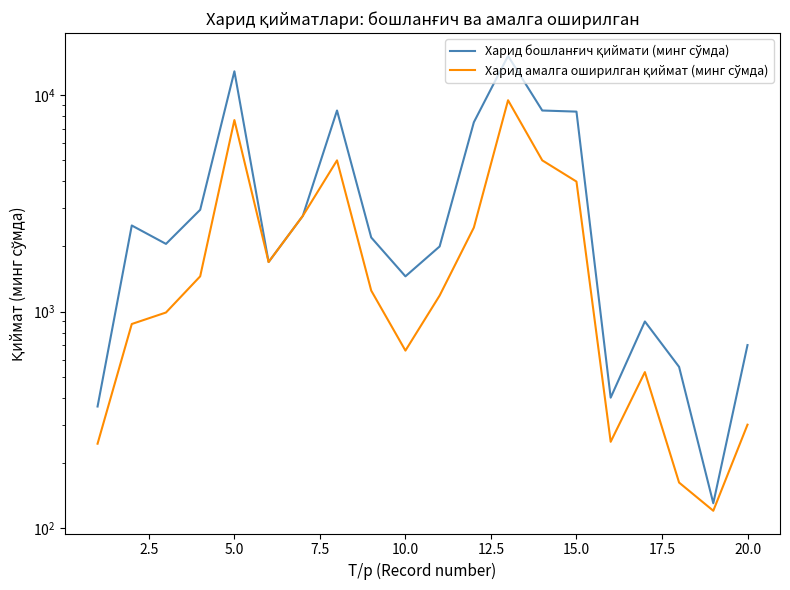

True or false: Харид бошланғич қиймати (минг сўмда) and Харид амалга оширилган қиймат (минг сўмда) intersect in this chart.

False